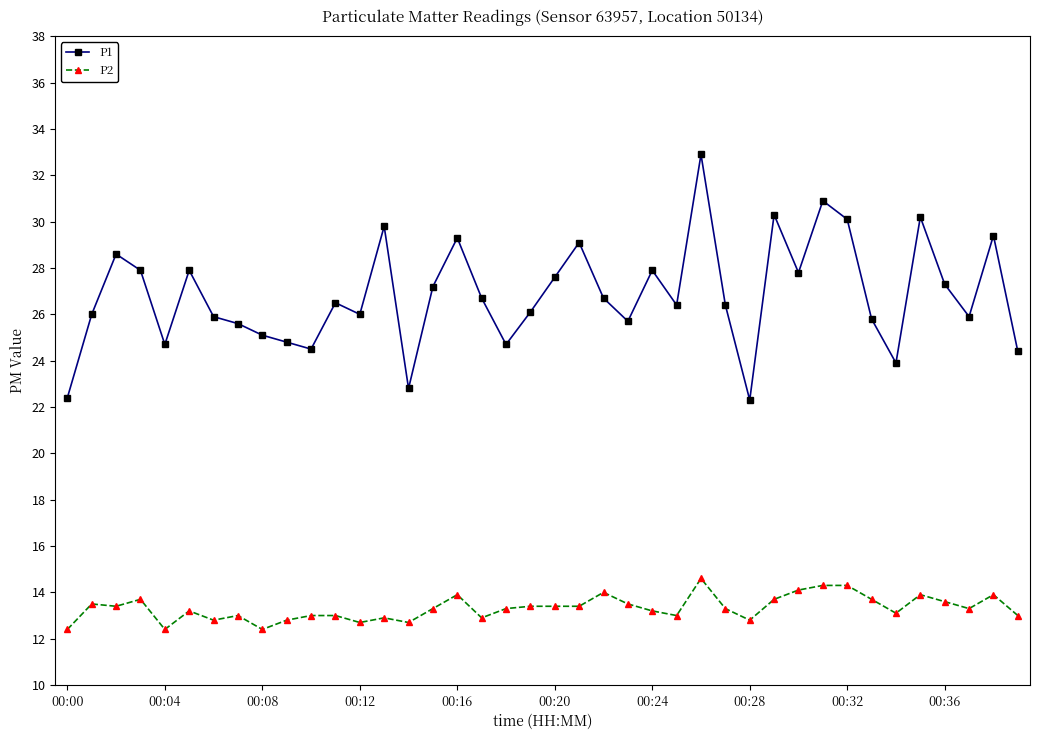

What is the minimum value for P1?

22.3